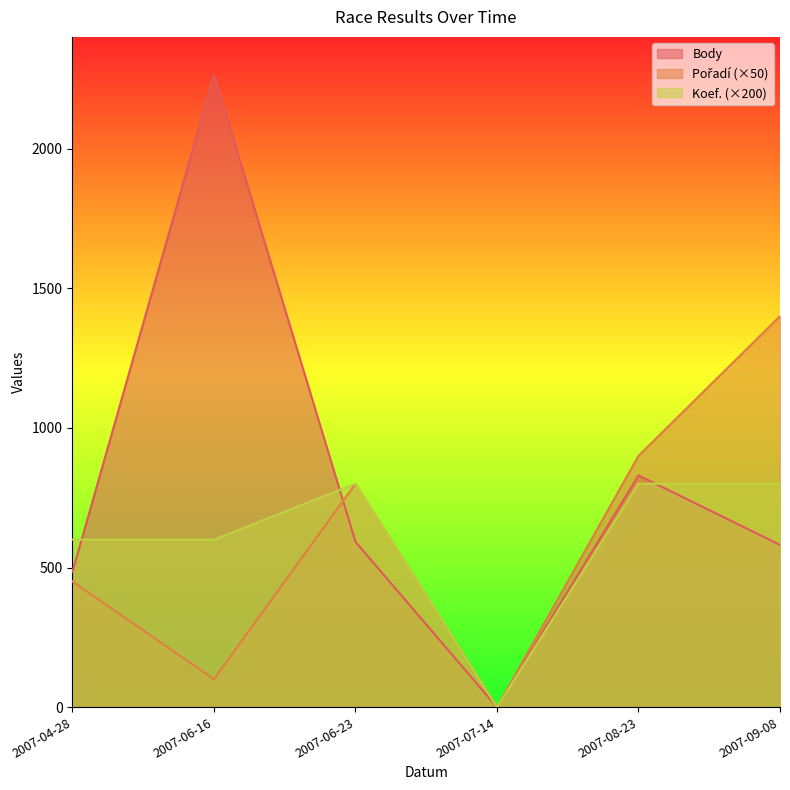

After their last crossing, which series has the higher values: Koef. or Body?

Koef.